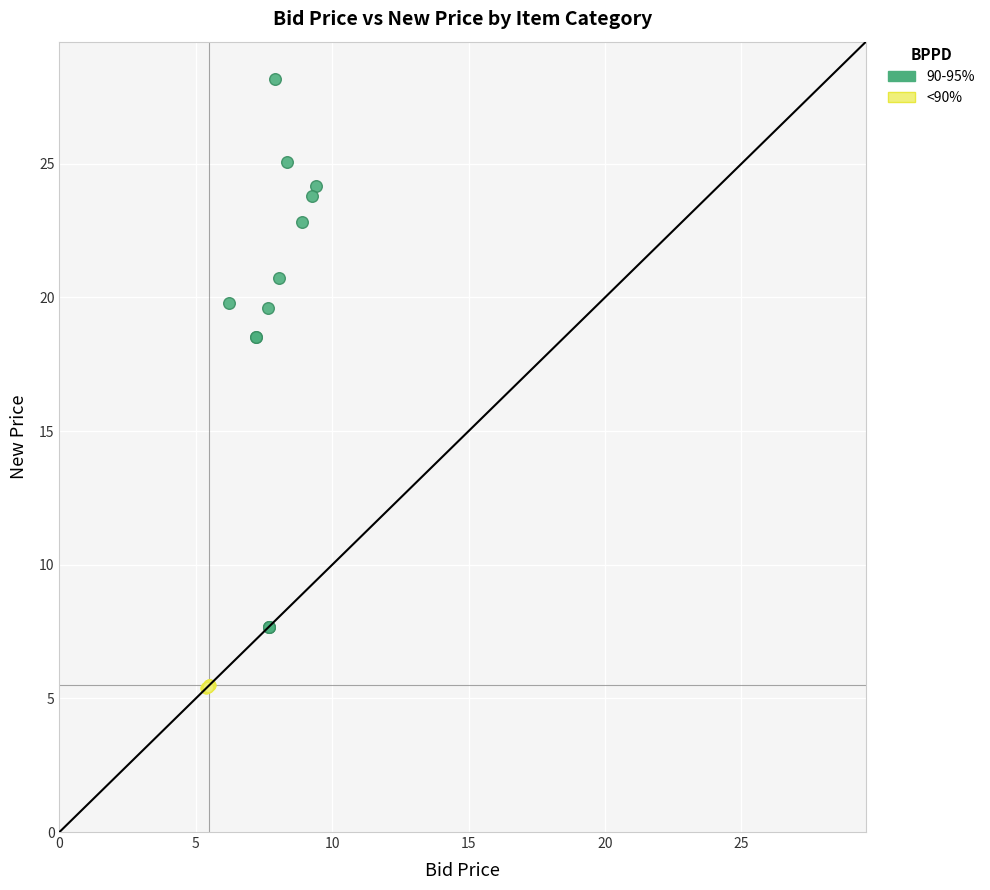

Which series contains the lowest Y value?

<90%